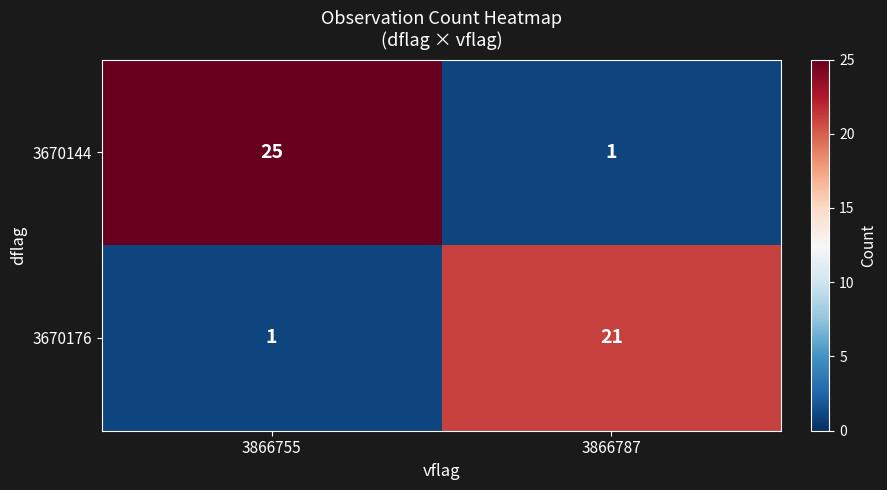

Between 3866755 and 3866787, which series saw the biggest shift?

3670144